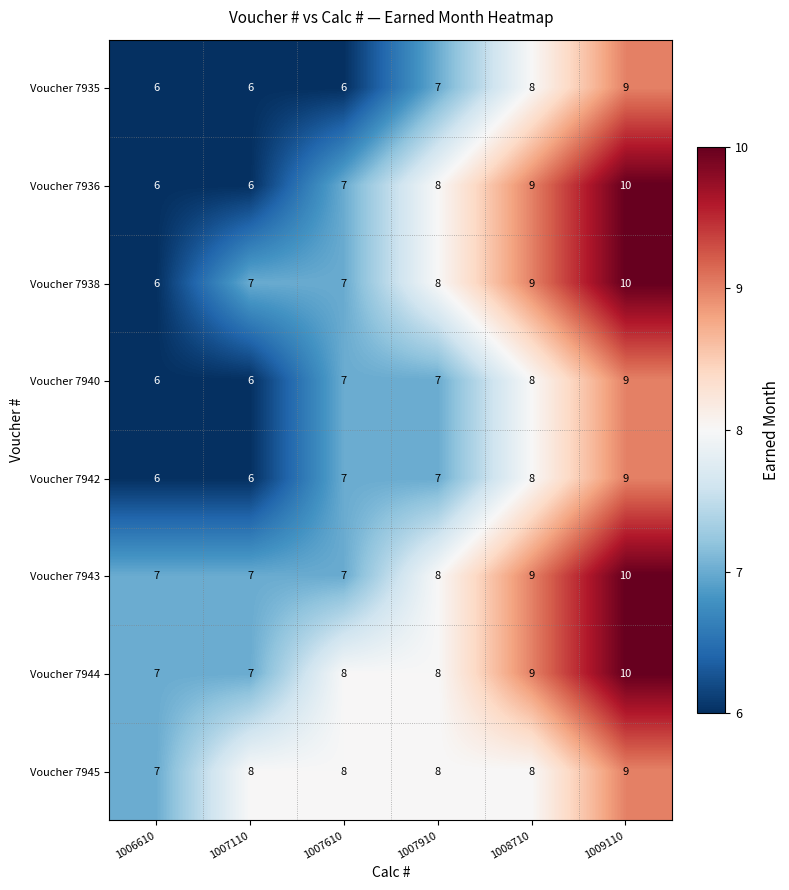

What is the difference between the maximum and minimum values in the Voucher 7940 series?

3